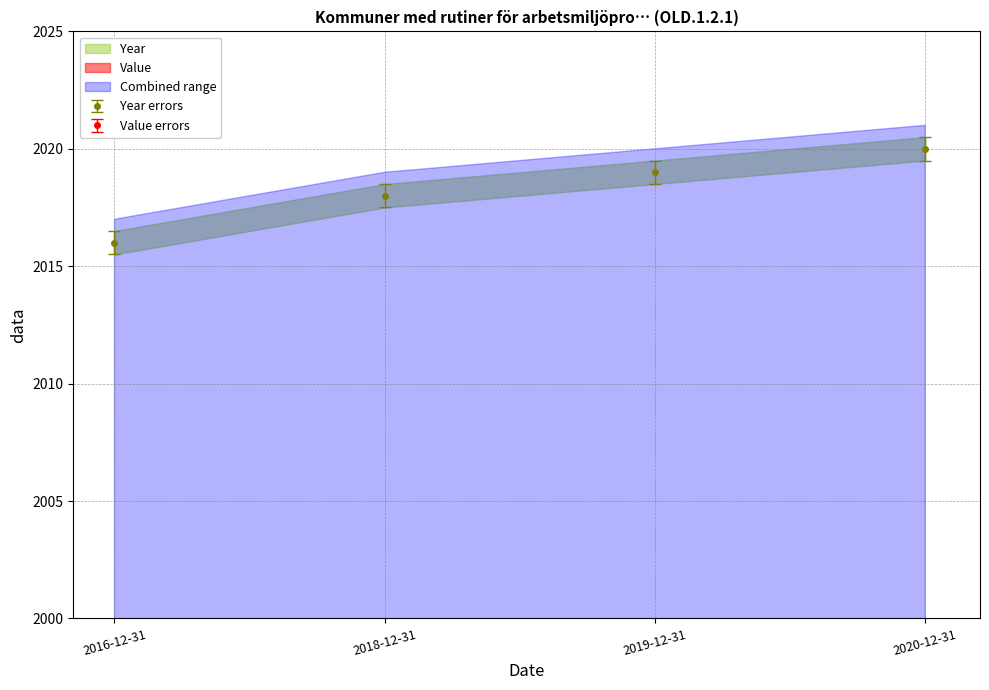

What is the ratio of the value at 2016-12-31 to the value at 2018-12-31?

1.0